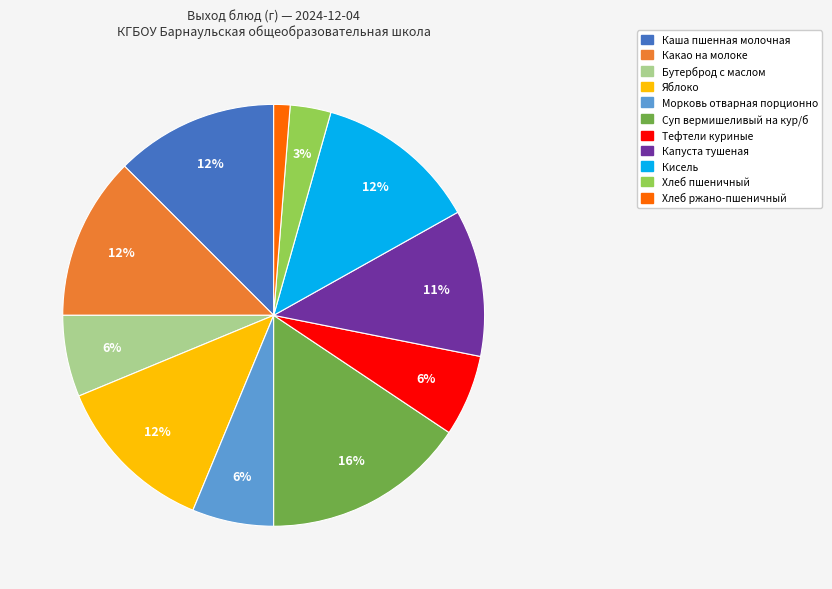

Between Суп вермишеливый на кур/б and Хлеб пшеничный, which is larger?

Суп вермишеливый на кур/б